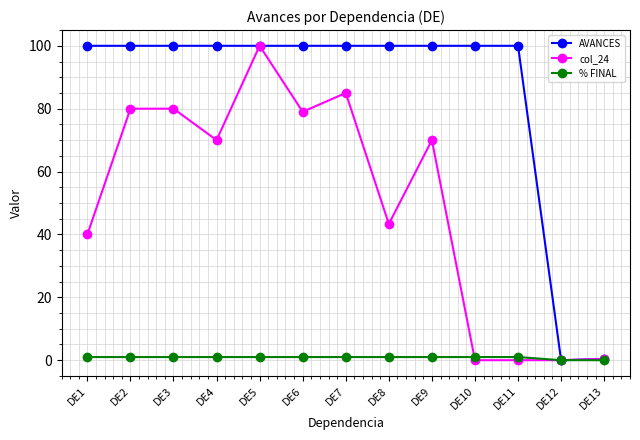

What is the value of the AVANCES point at the 11th from the left?

100.0